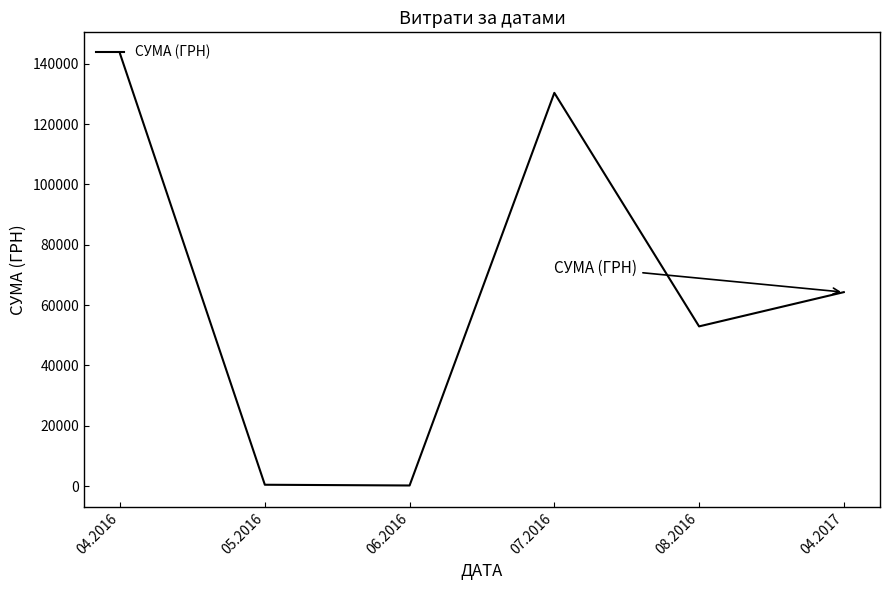

How many categories are shown in the chart?

6